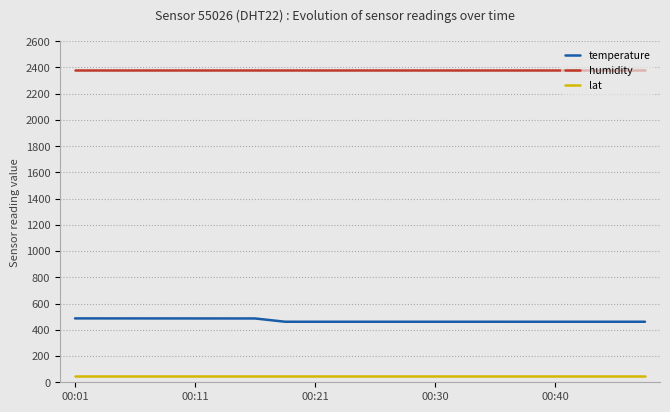

What is the sum of all humidity values?

47616.0